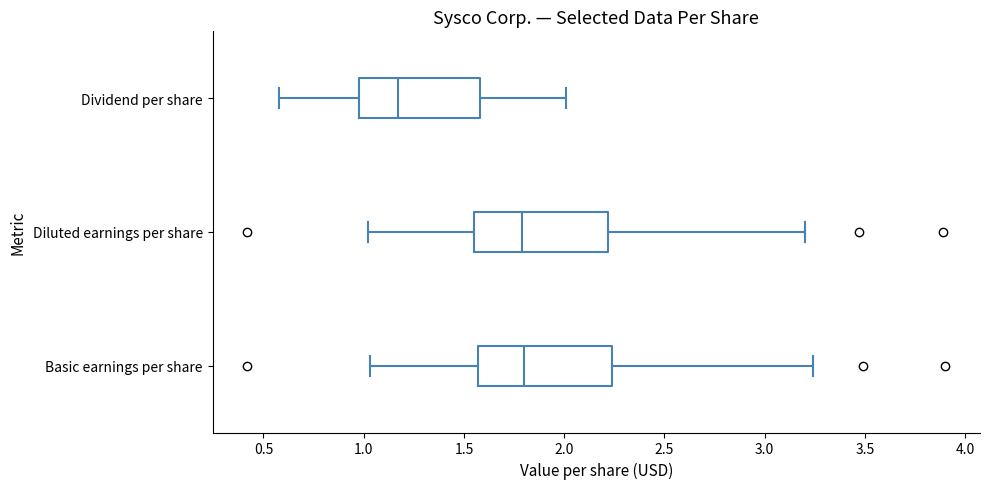

Reading bottom to top, read every box against the x-axis: the position of its median line, the range the box covers, and the ends of its whiskers. The values are not printed on the chart, so give them approximately, as read against the axis.

Basic earnings per share: median 1.80, box 1.55 to 2.25, whiskers 1.05 to 3.25
Diluted earnings per share: median 1.80, box 1.55 to 2.20, whiskers 1.00 to 3.20
Dividend per share: median 1.15, box 1.00 to 1.60, whiskers 0.60 to 2.00